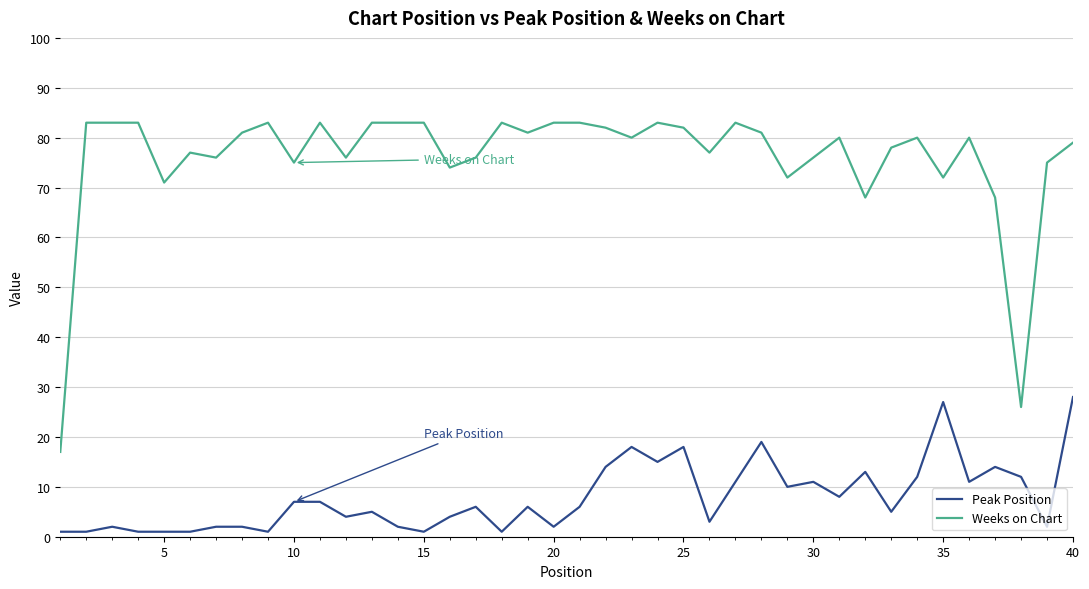

Which series has the largest total across all categories?

Weeks on Chart